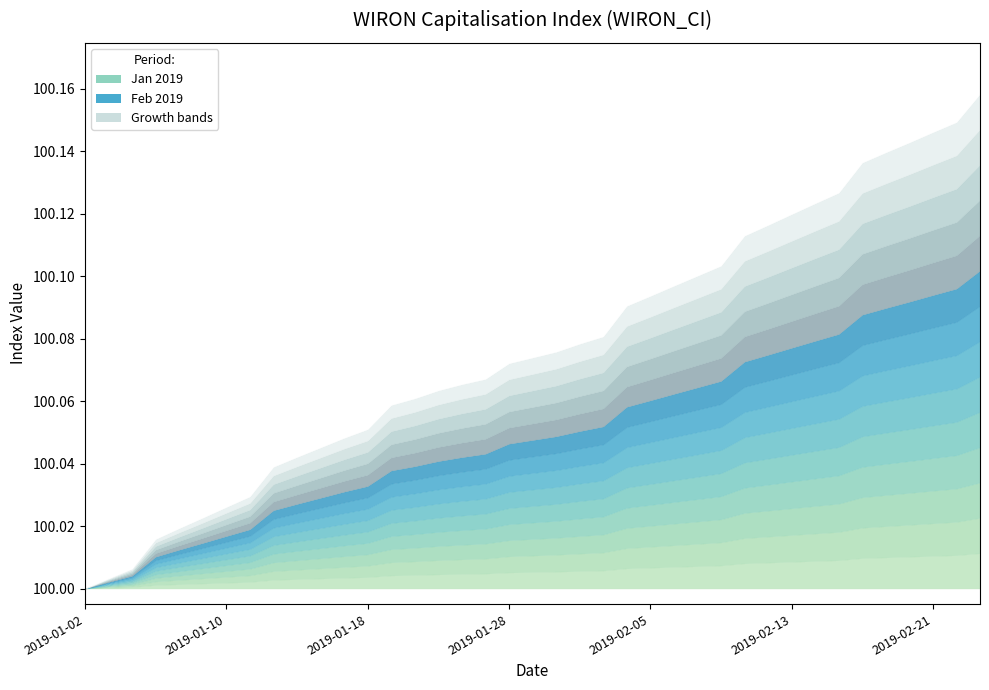

What is the change in value from 2019-01-09 to 2019-02-04?

+0.1